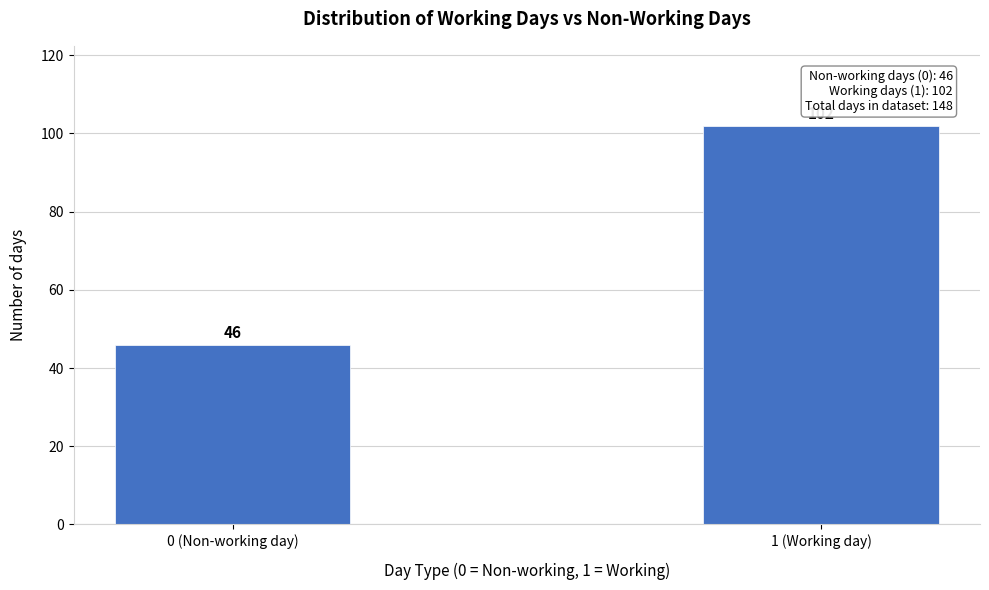

Reading right to left, what are all the values shown in this chart?

102	46